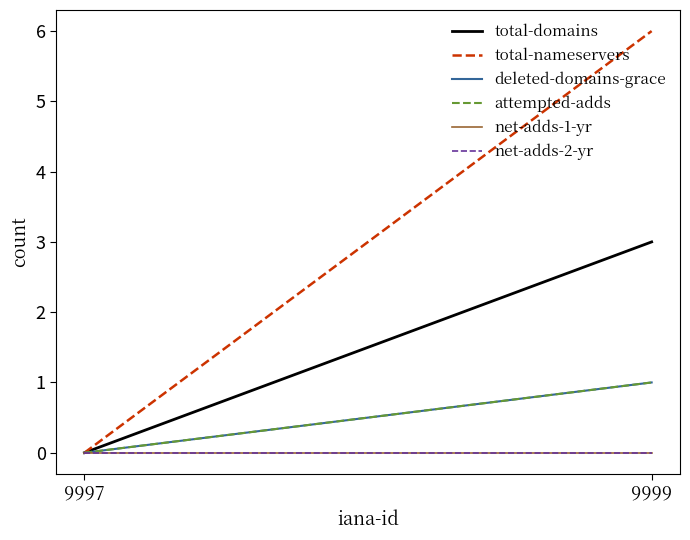

What is the difference between the maximum and minimum values in the attempted-adds series?

1